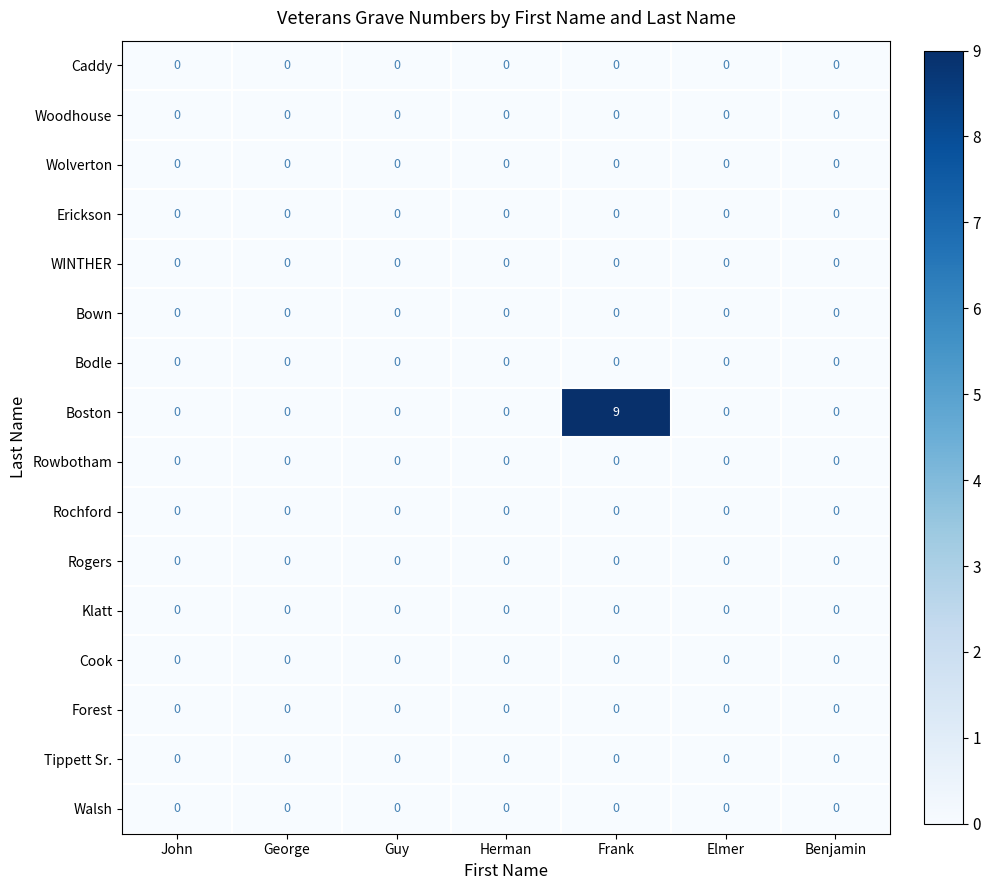

At how many categories does at least one series exceed 7?

1